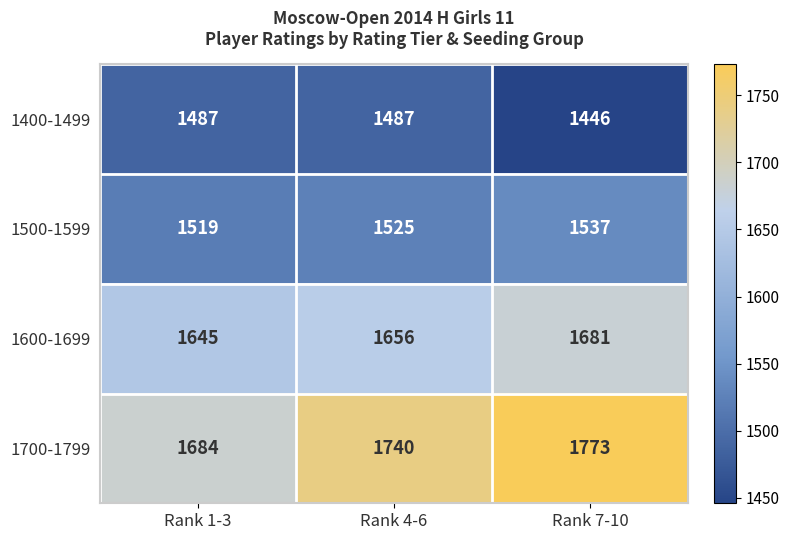

Rank the series at Rank 7-10 from lowest to highest value.

1400-1499, 1500-1599, 1600-1699, 1700-1799